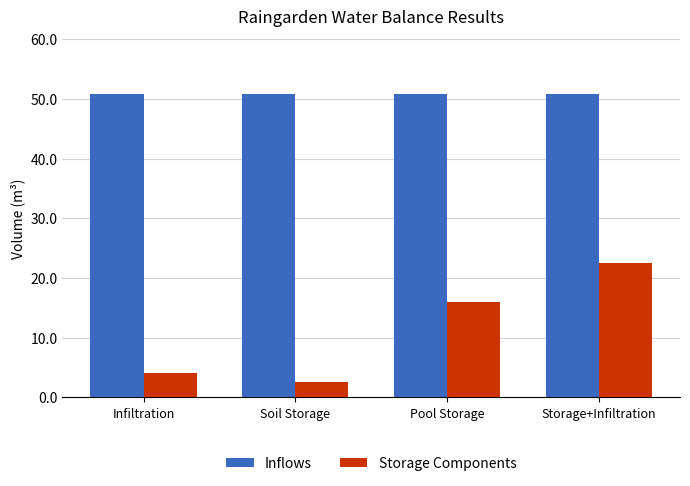

What are all the series names shown in the legend?

Inflows, Storage Components